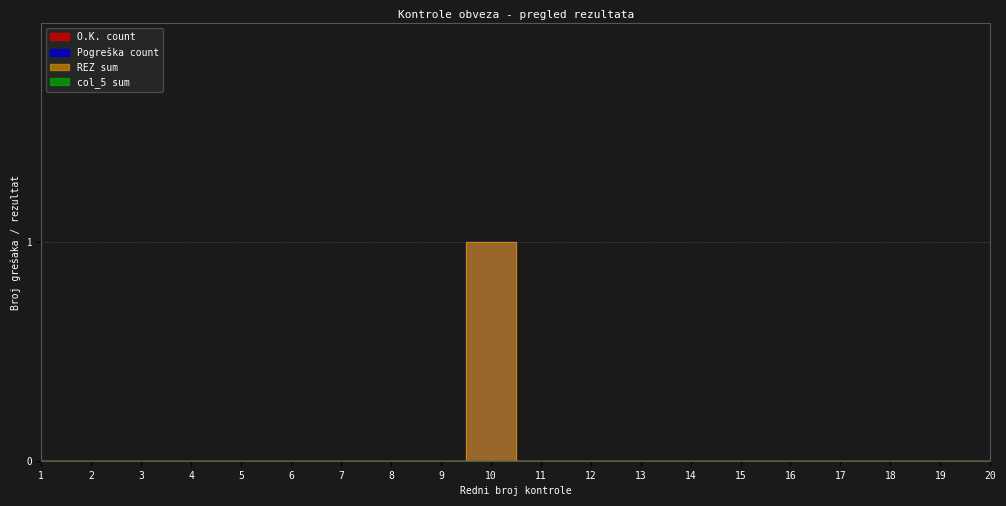

Reading left to right, extract all data points from this chart.

Pogreška count: 1=0	2=0	3=0	4=0	5=0	6=0	7=0	8=0	9=0	10=1	11=0	12=0	13=0	14=0	15=0	16=0	17=0	18=0	19=0	20=0
REZ sum: 1=0	2=0	3=0	4=0	5=0	6=0	7=0	8=0	9=0	10=1	11=0	12=0	13=0	14=0	15=0	16=0	17=0	18=0	19=0	20=0